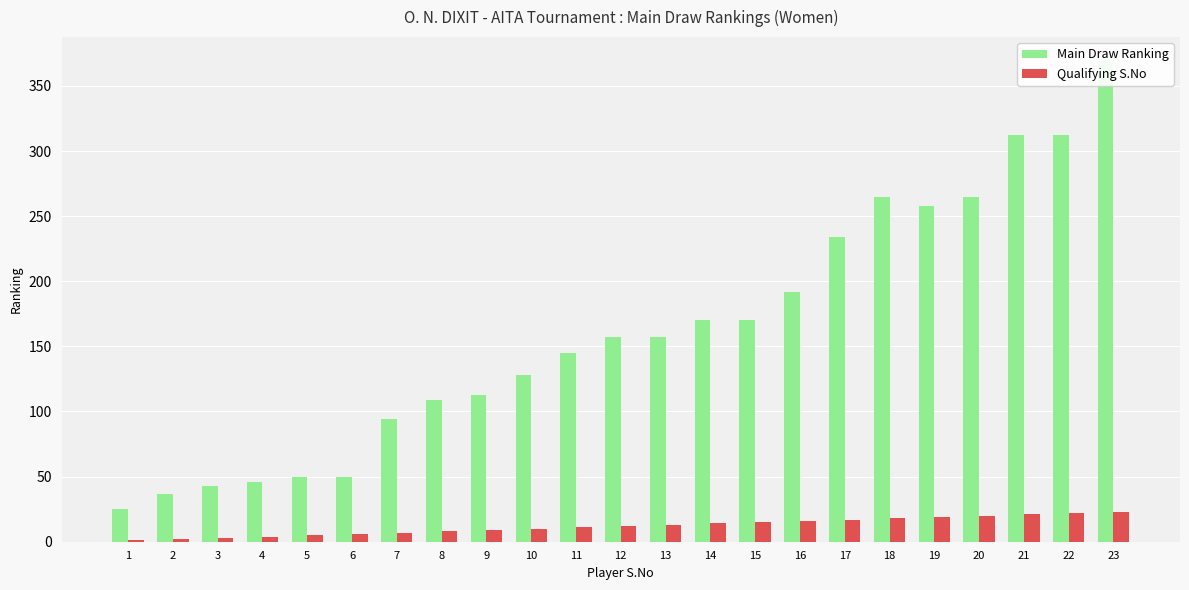

Which series changed the most between 6 and 13?

Main Draw Ranking